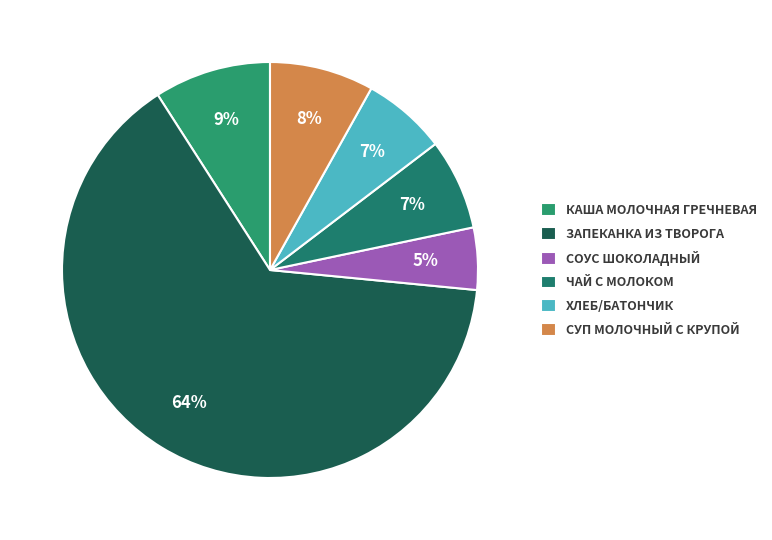

Count the number of slices in the pie.

6